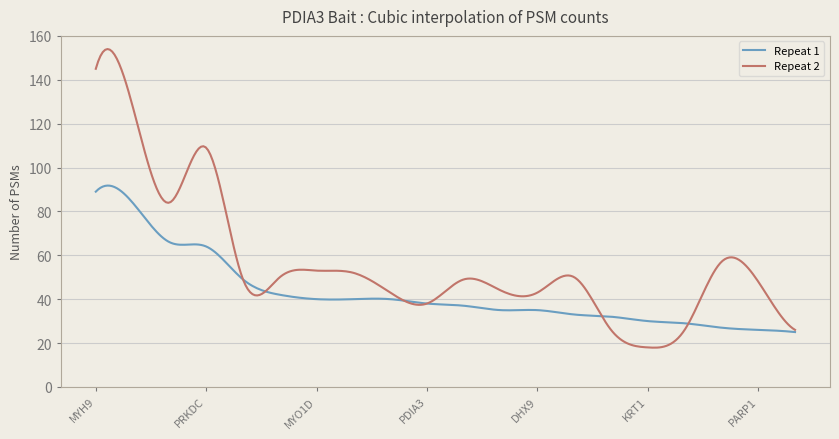

List the series in order of their peak value, highest first.

Repeat 2, Repeat 1